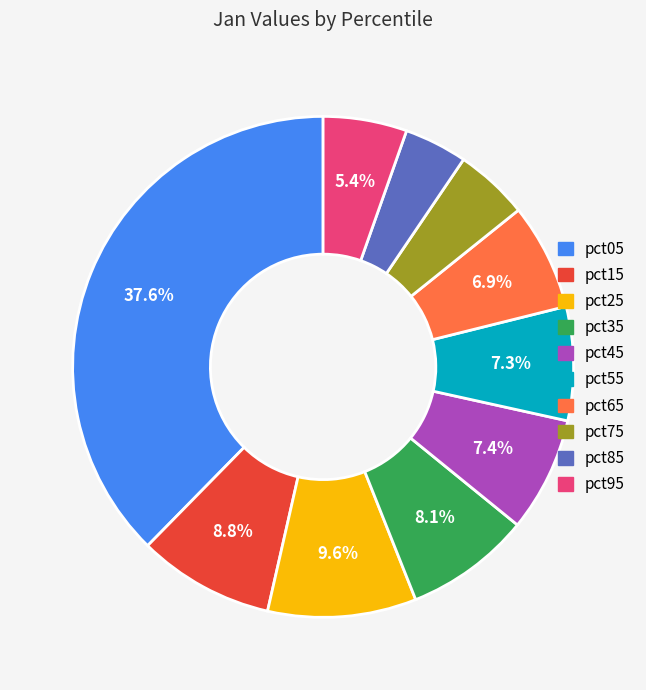

Does pct45 represent more than half of the total?

No